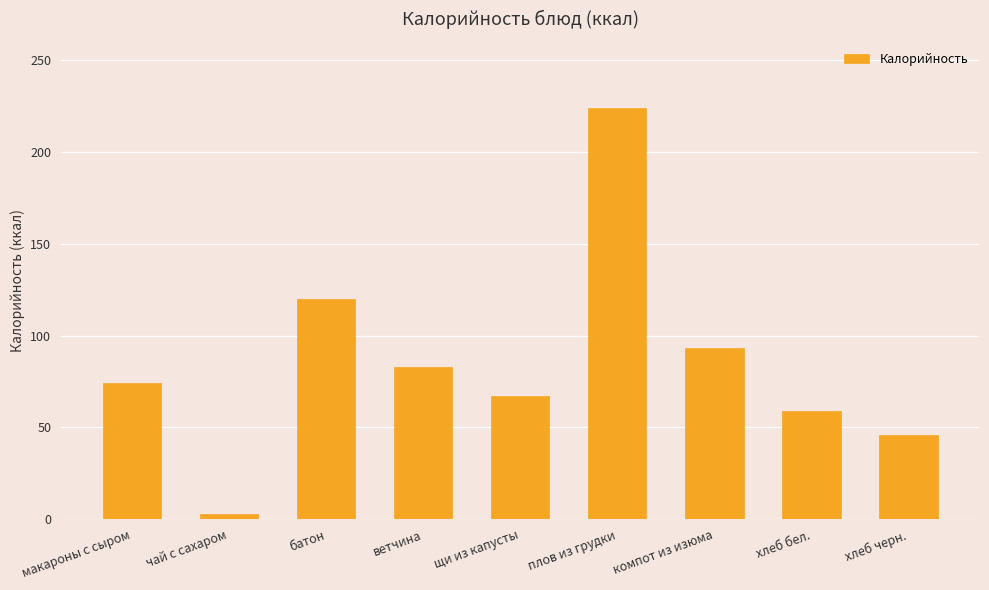

What is the maximum value shown in the chart?

224